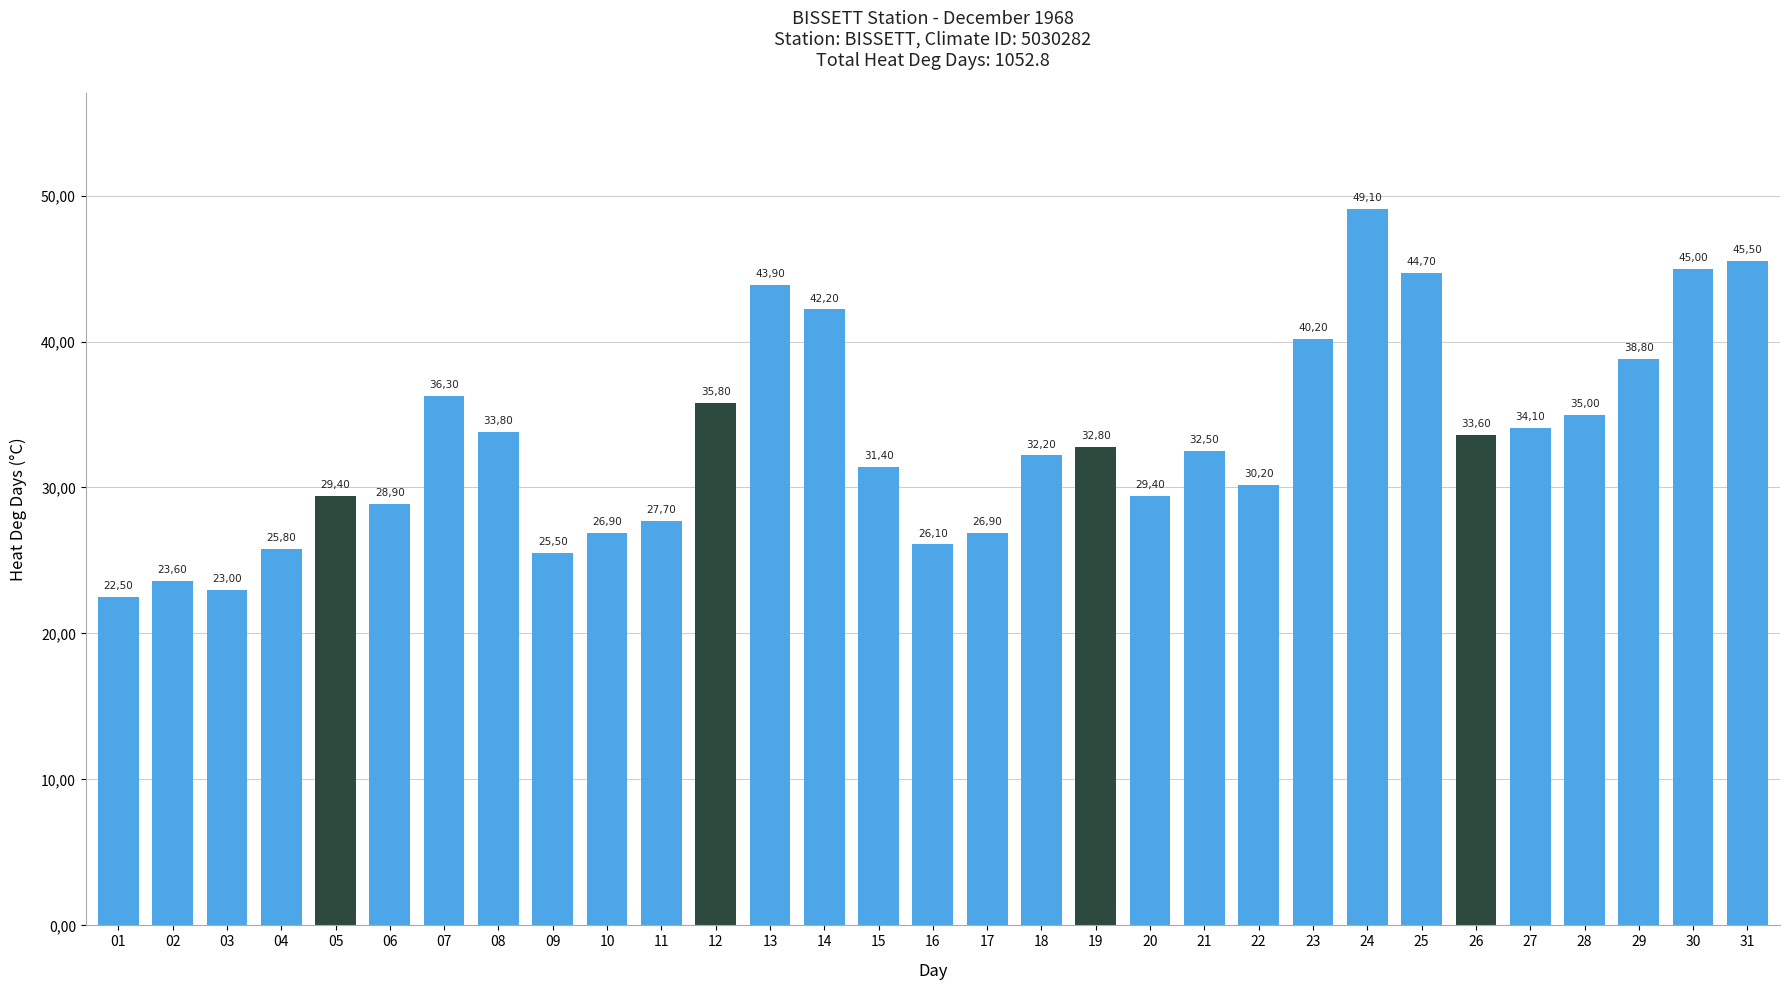

Are the bars horizontal?

No